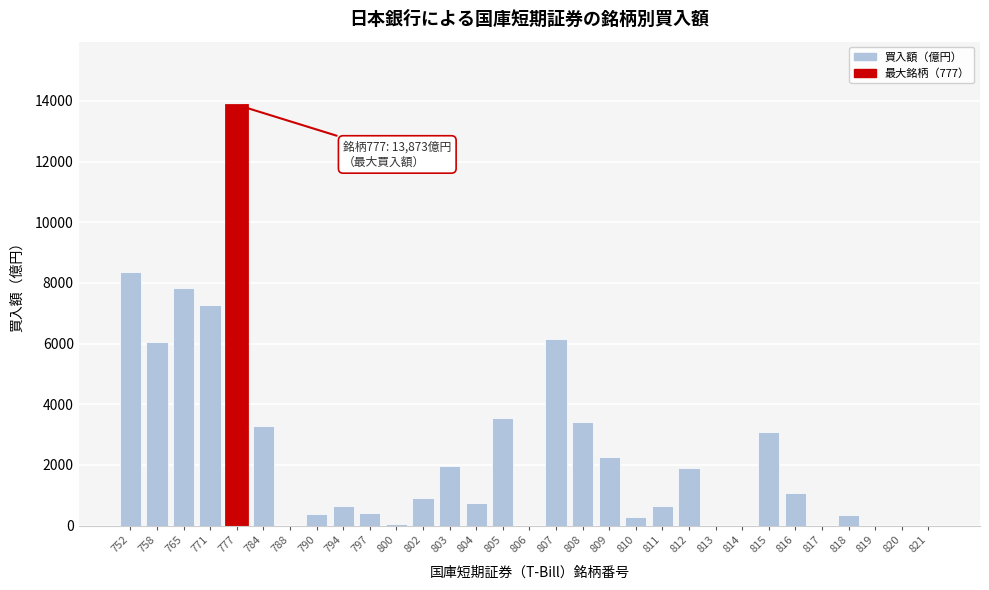

What is the sum of all values?

74572